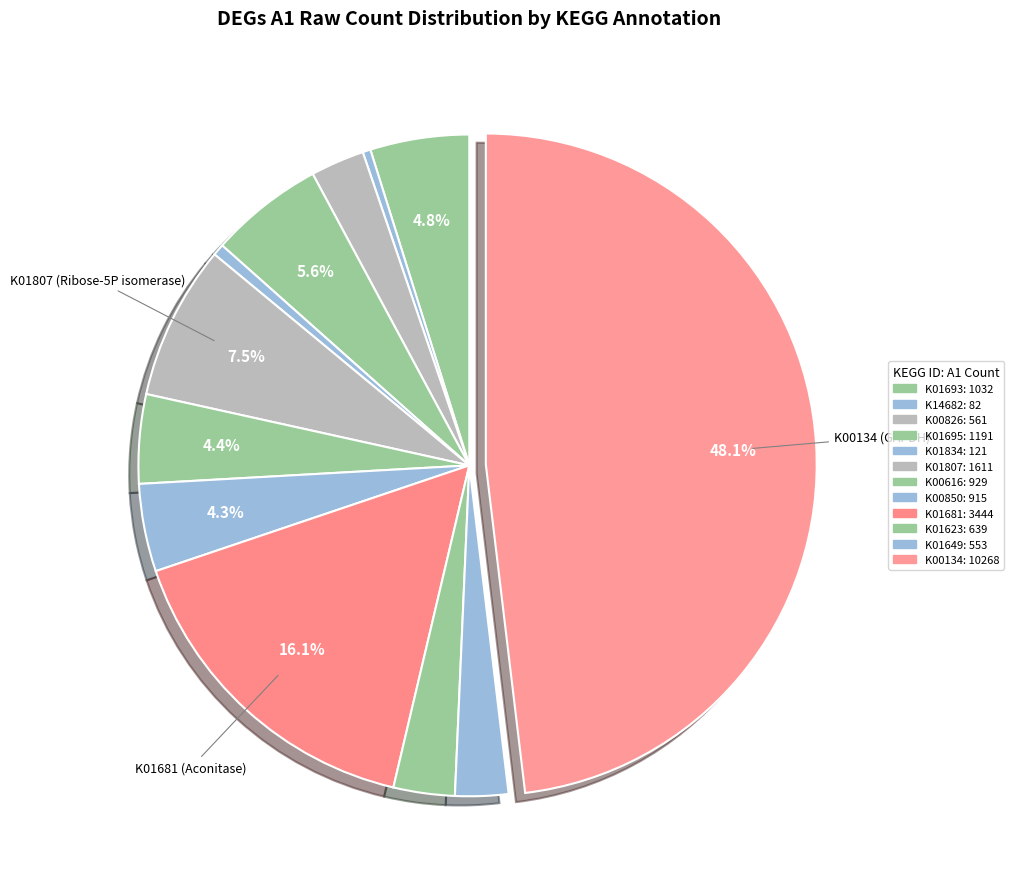

How many segments does this pie chart have?

12